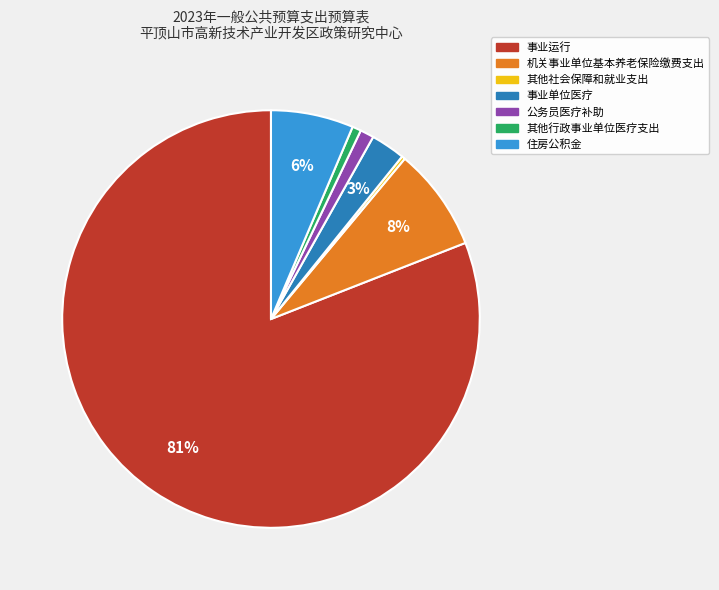

To the nearest percent, what percentage of the pie is 事业运行?

81%